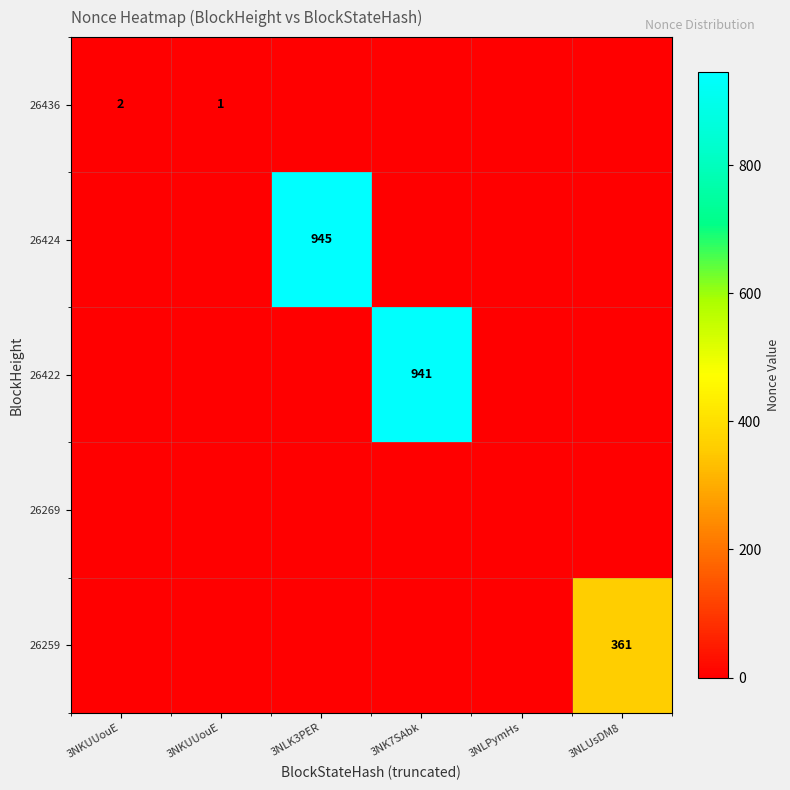

How many distinct data groups are displayed?

5